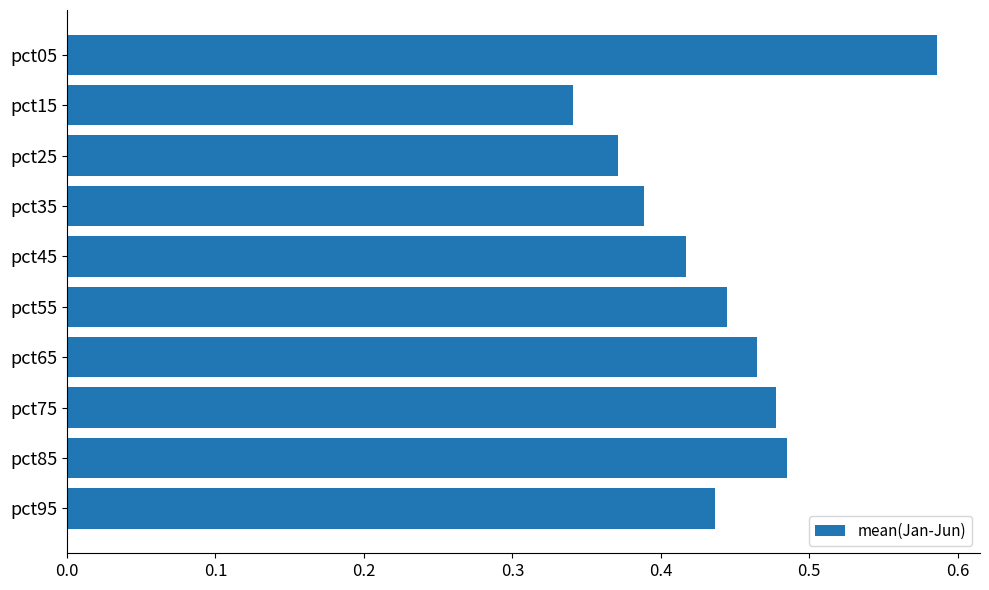

Is it true that the value at pct75 is 0.1?

False